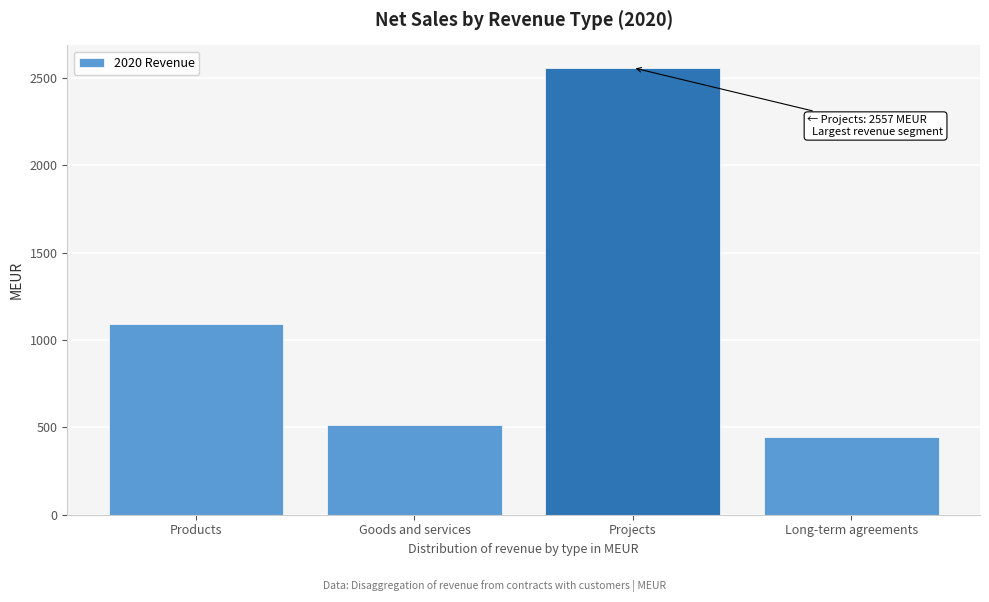

Reading left to right, what are all the values shown in this chart?

1091	511	2557	445